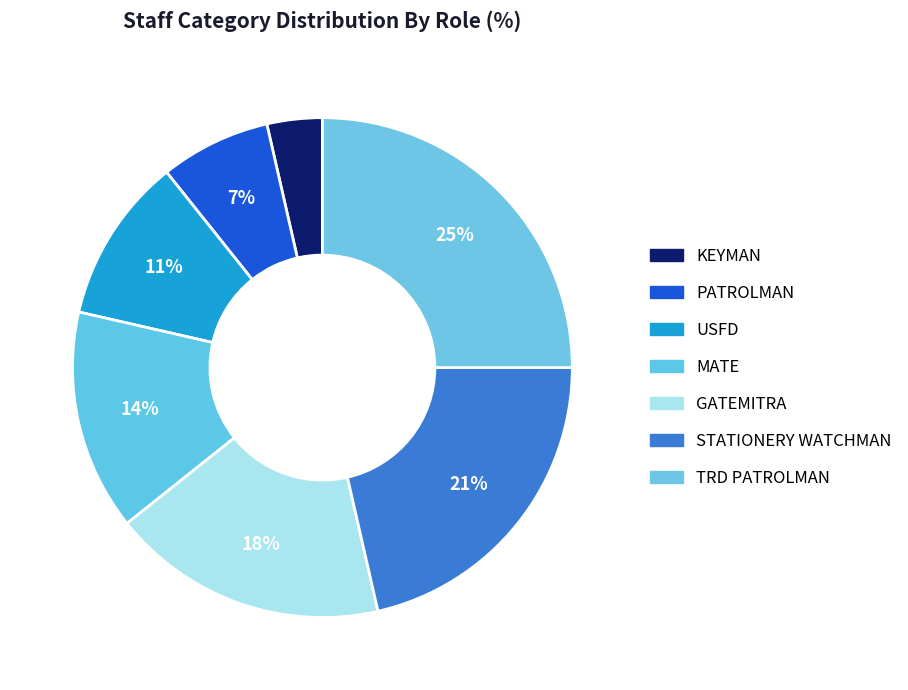

How much of the chart is everything except PATROLMAN?

92.9%